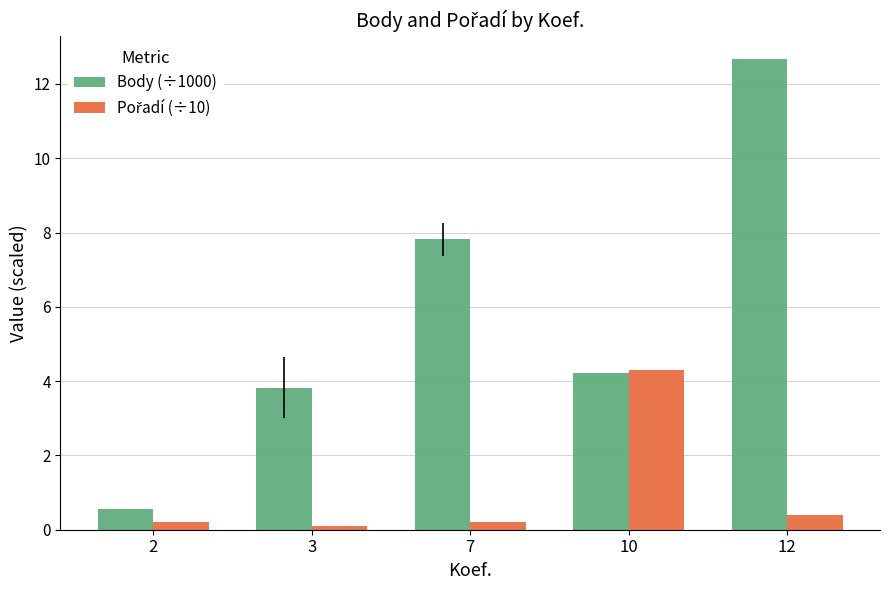

At which label does Body (÷1000) first exceed 4?

7